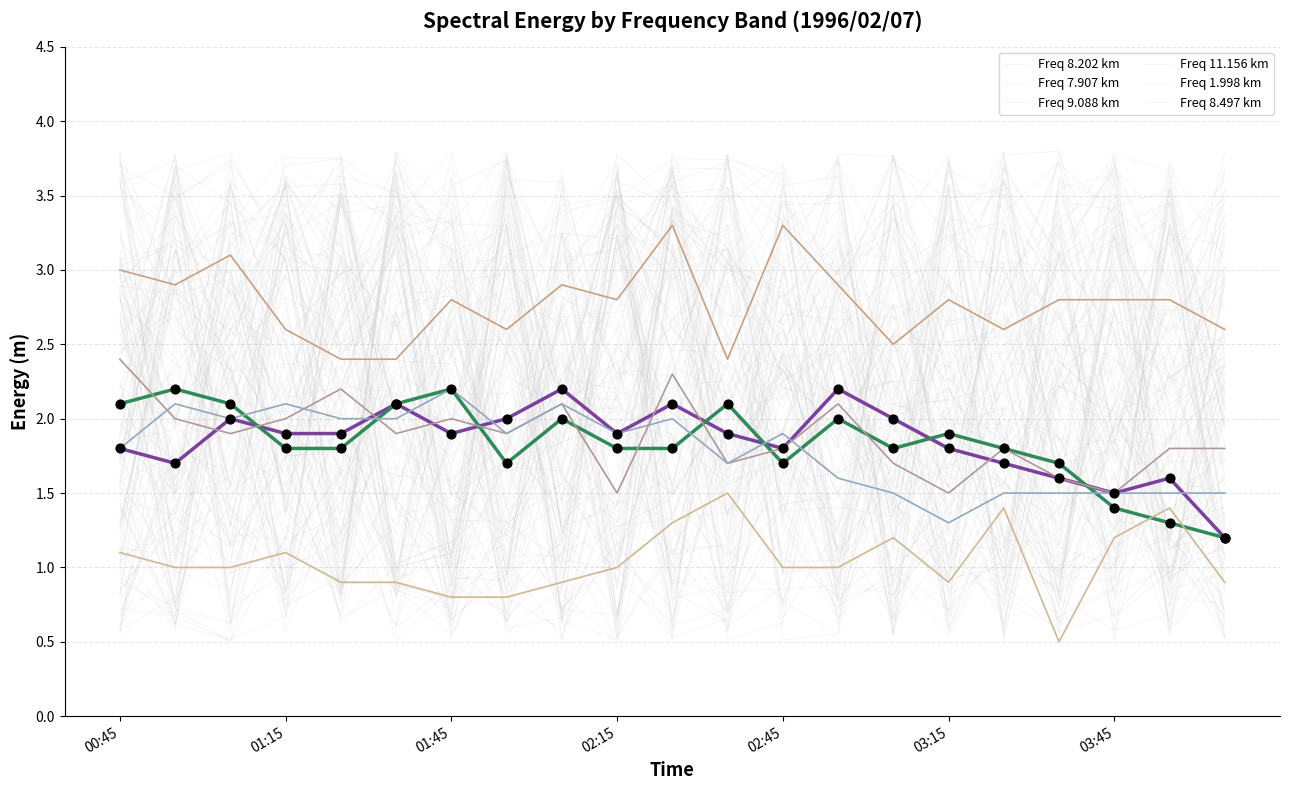

Which series reaches the maximum Y coordinate?

8.202 pts